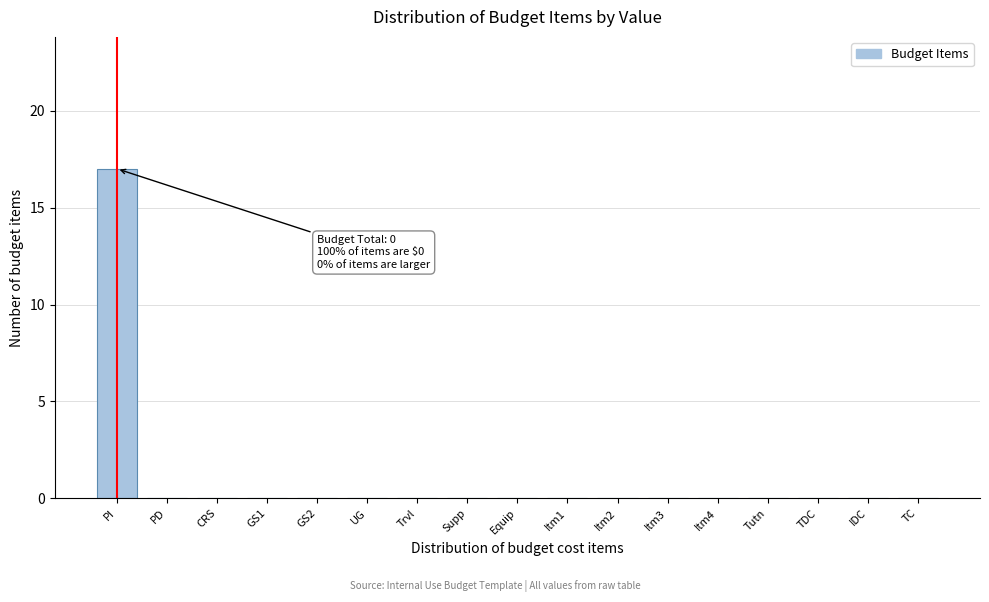

Reading left to right, transcribe all the data shown in this chart.

PI=17	PD=0	CRS=0	GS1=0	GS2=0	UG=0	Trvl=0	Supp=0	Equip=0	Itm1=0	Itm2=0	Itm3=0	Itm4=0	Tutn=0	TDC=0	IDC=0	TC=0